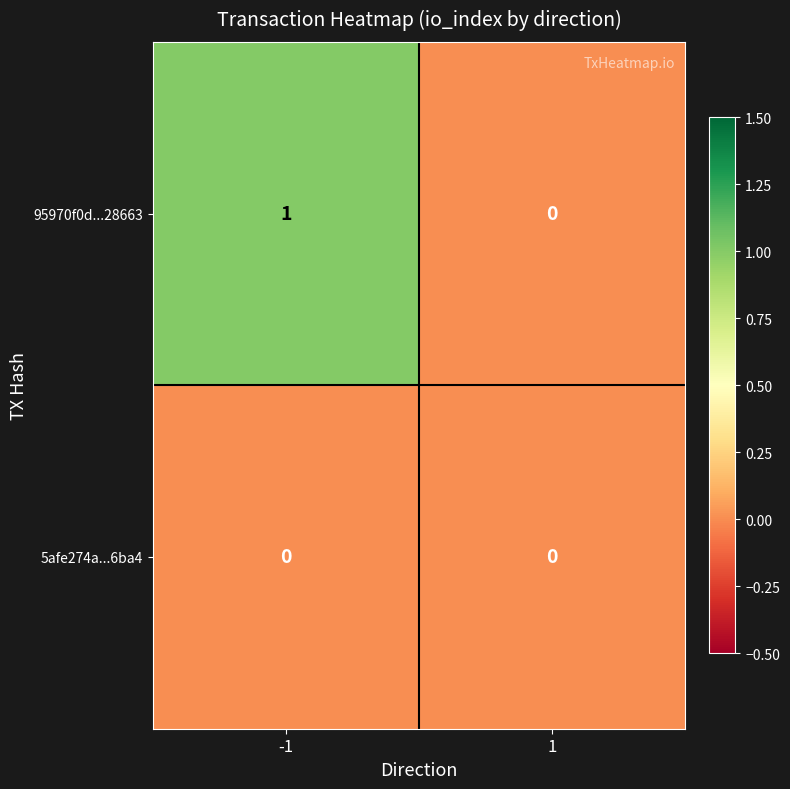

Is it true that 95970f0d...28663 equals 0 at 1?

True